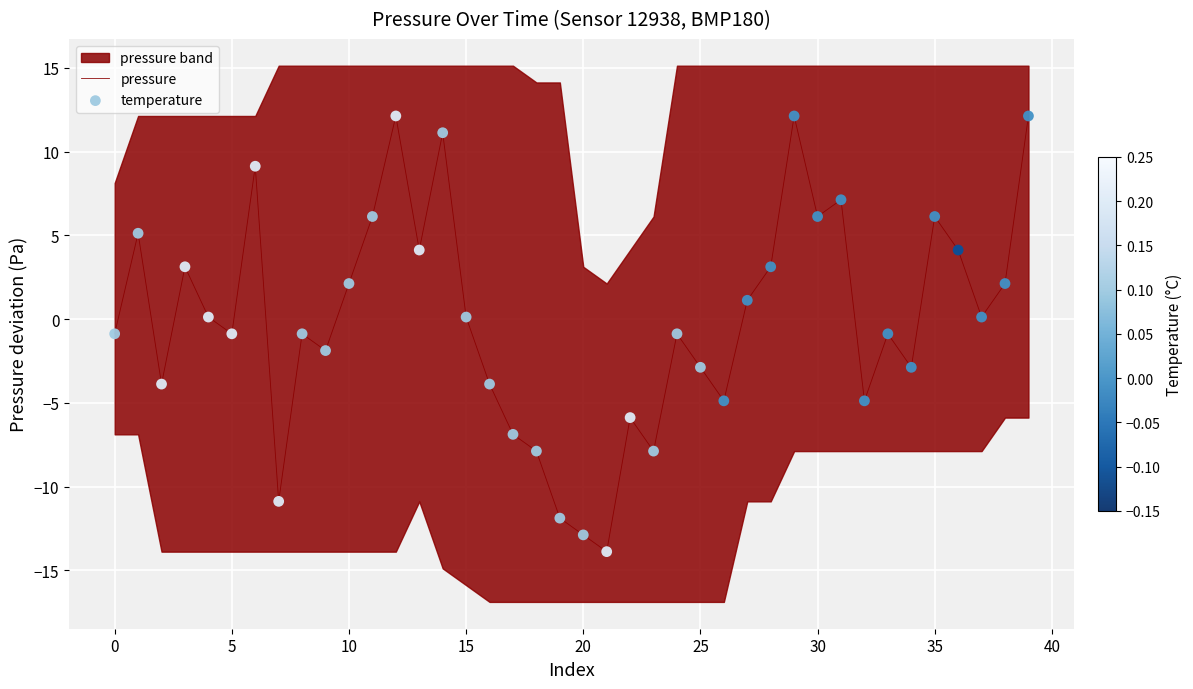

Which series has the largest total across all categories?

pressure